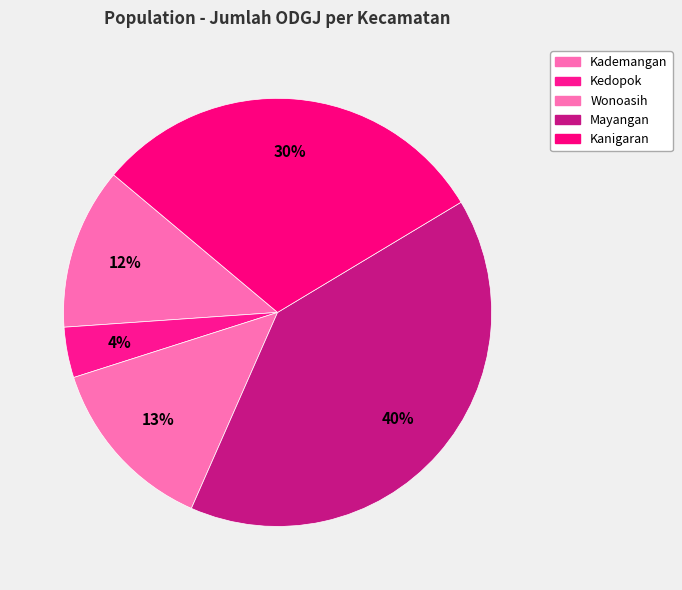

True or false: Kanigaran accounts for 25% of the total.

False